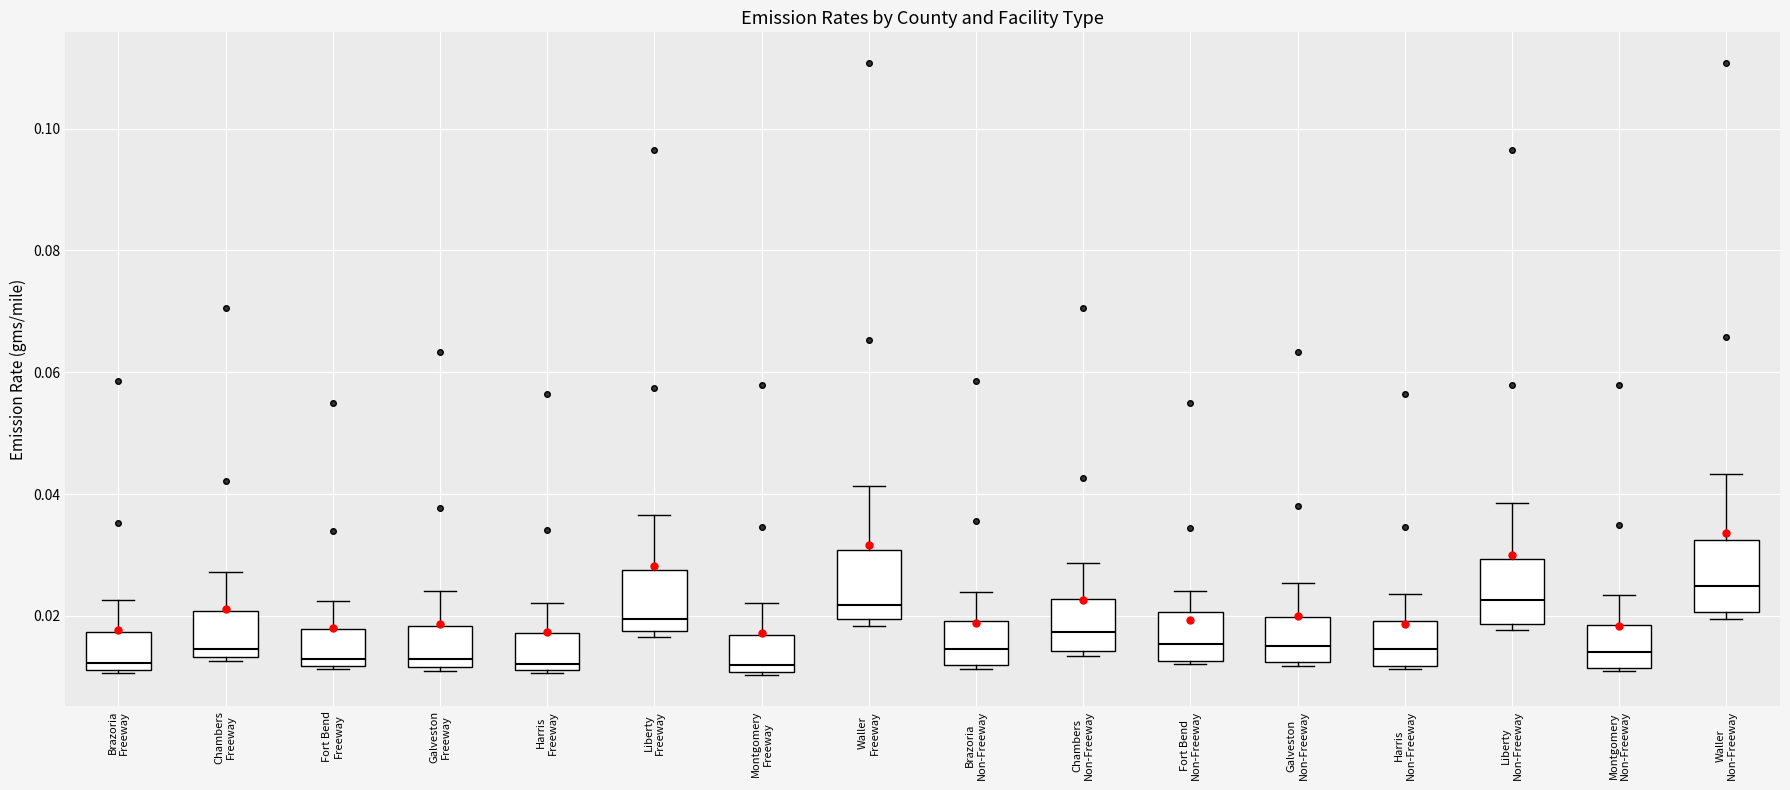

Which box's median line is the highest?

Waller Non-Freeway